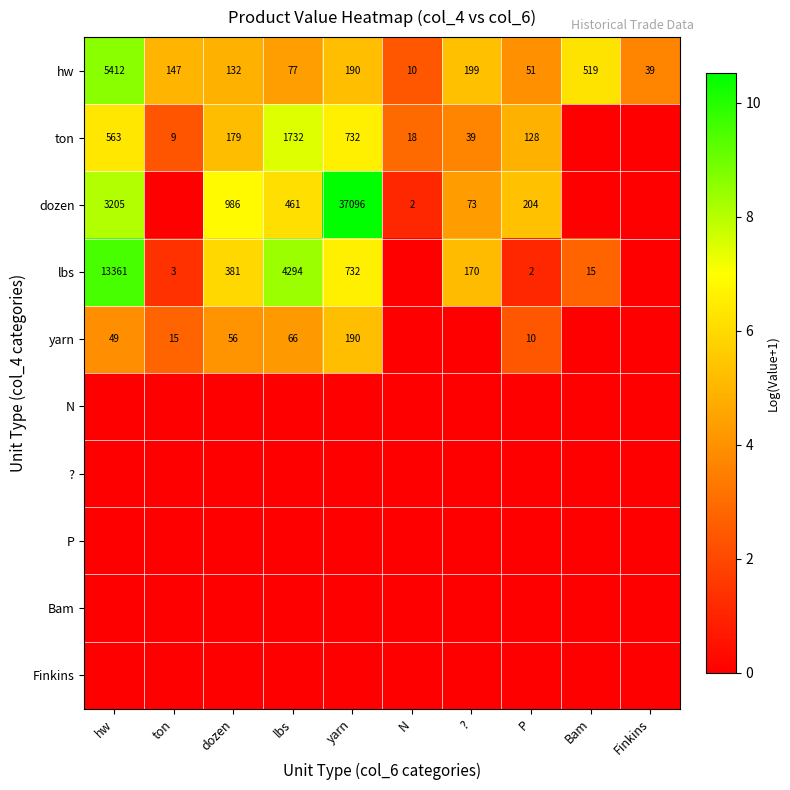

True or false: hw has a value of 132 at dozen.

True